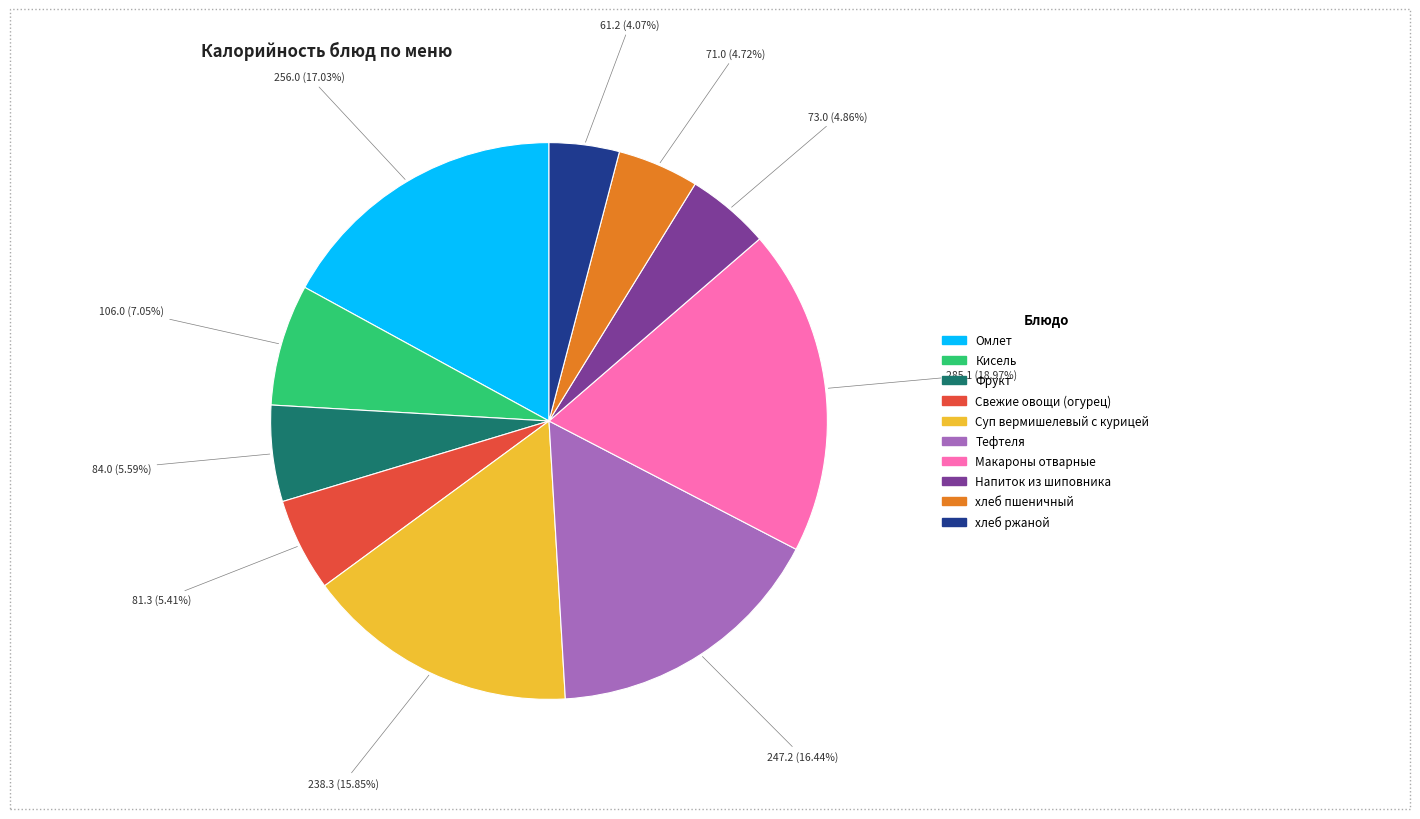

Which slice is the smallest?

хлеб ржаной